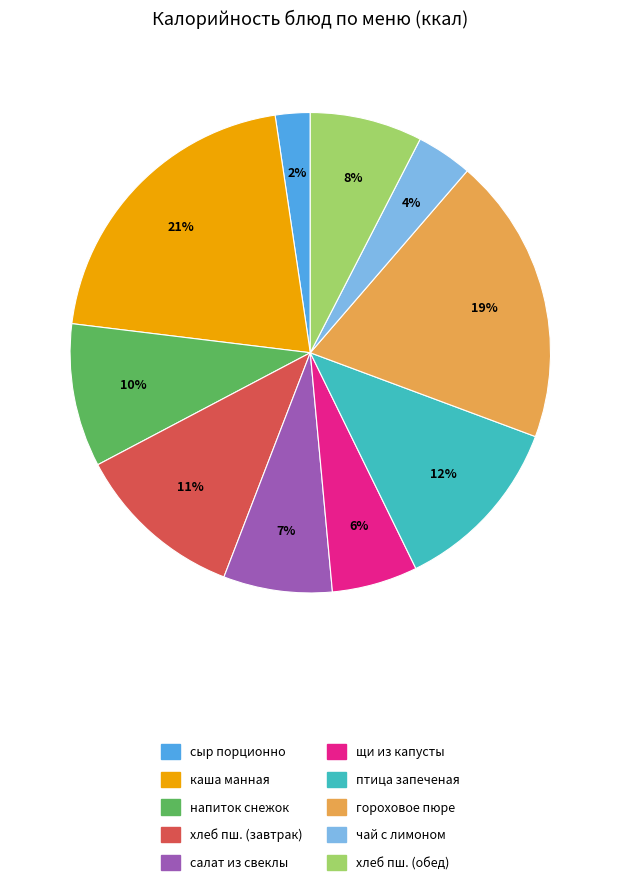

To the nearest percent, what is the average slice percentage?

10%